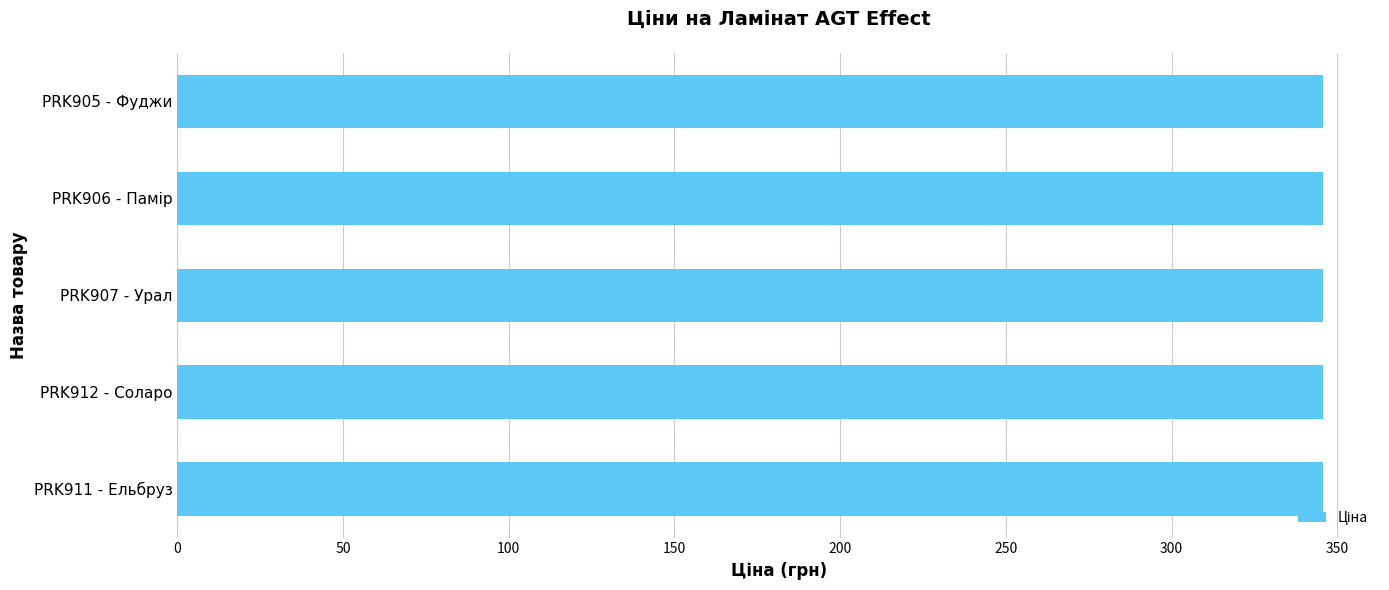

What is the label of the 2nd bar from the right?

PRK906 - Памір